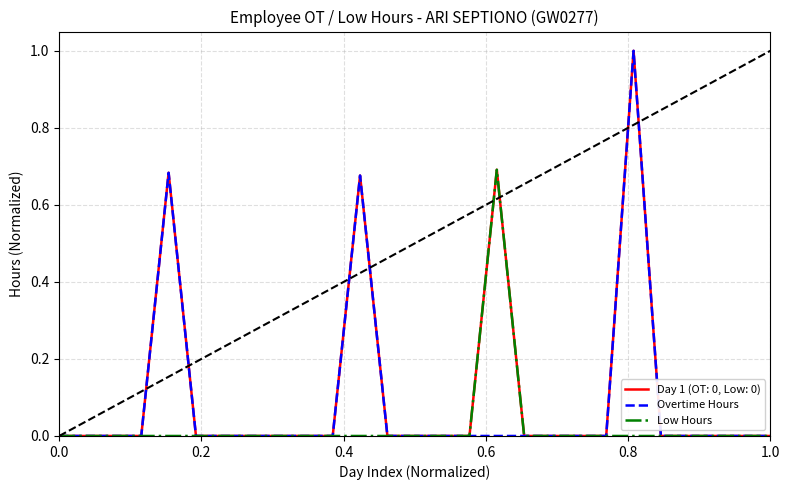

List the series in order of their overall mean, lowest first.

Low Hours, Overtime Hours, Day 1 (OT: 0, Low: 0)